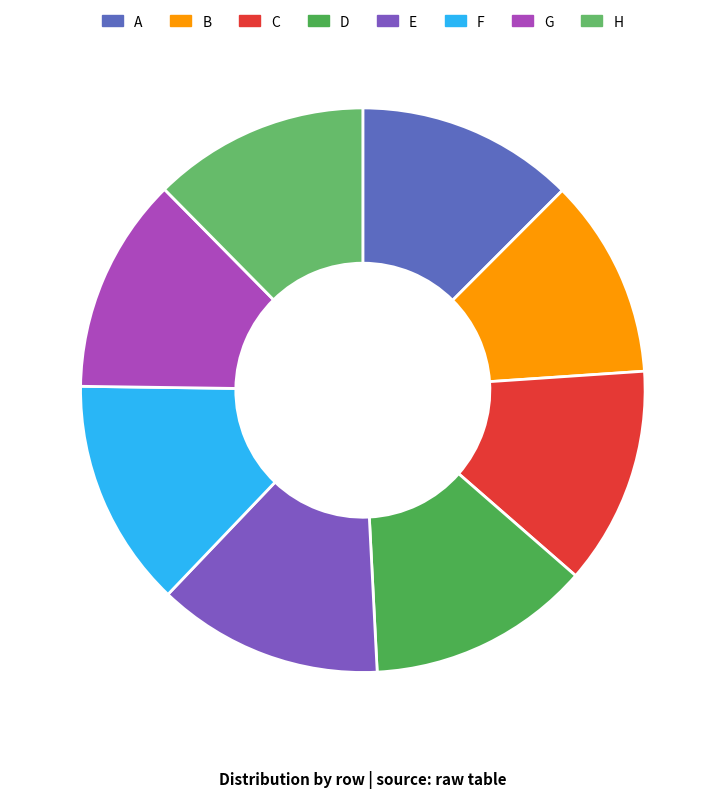

What percentage is the G slice, to the nearest percent?

12%